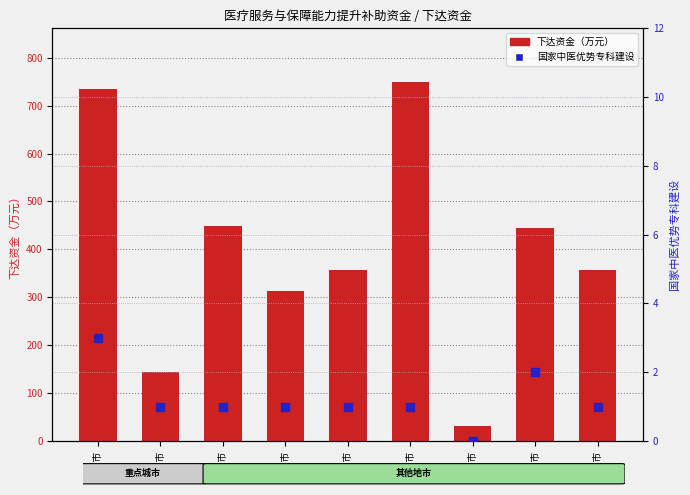

Which series reaches the minimum Y coordinate?

国家中医优势专科建设